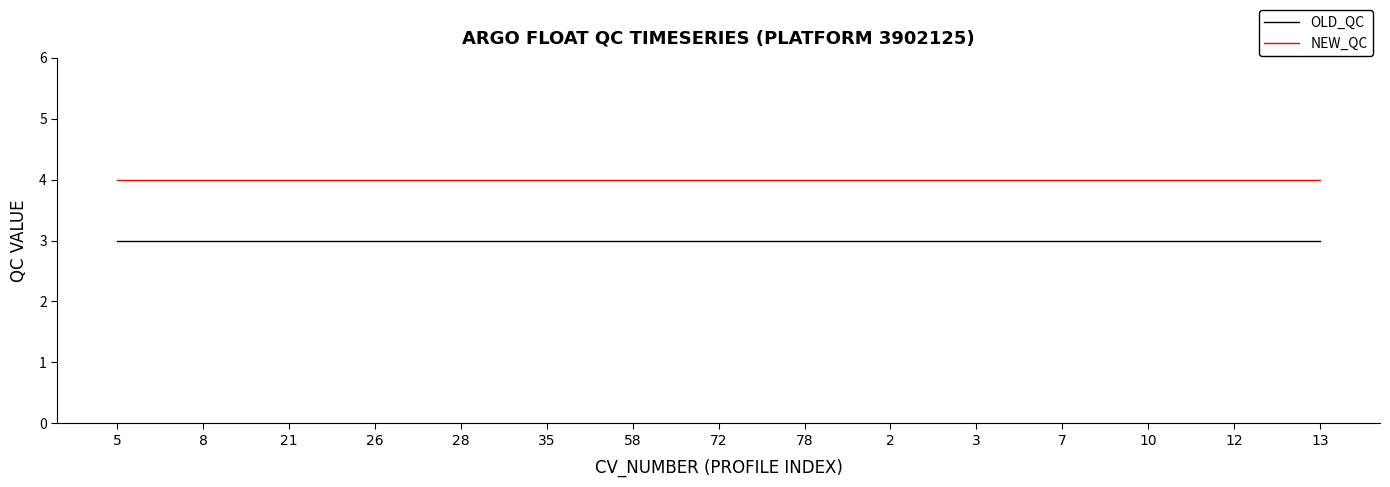

What is the difference between the highest and lowest values at 35?

1